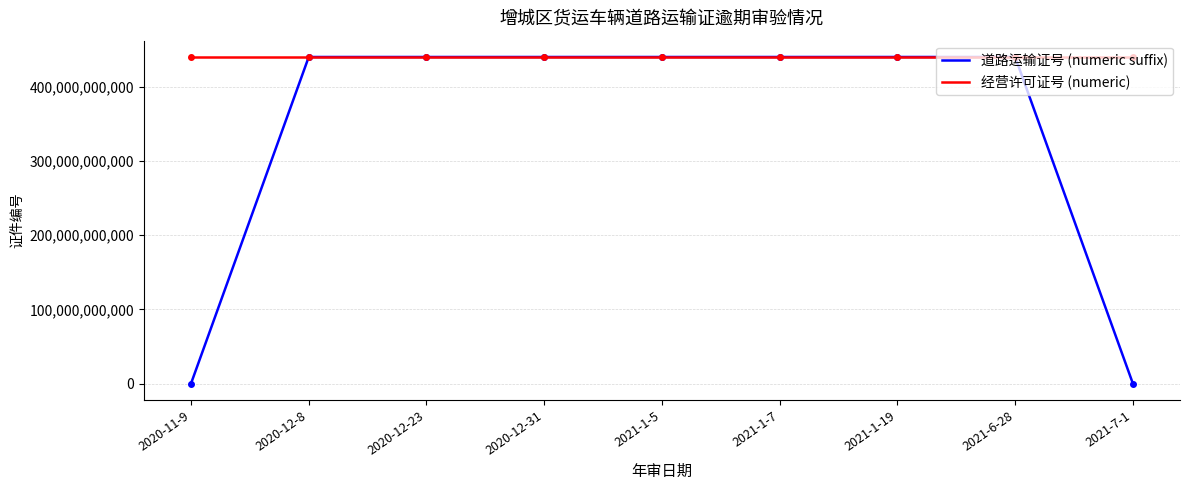

What is the highest value of the 经营许可证号 (numeric) series?

440100137541